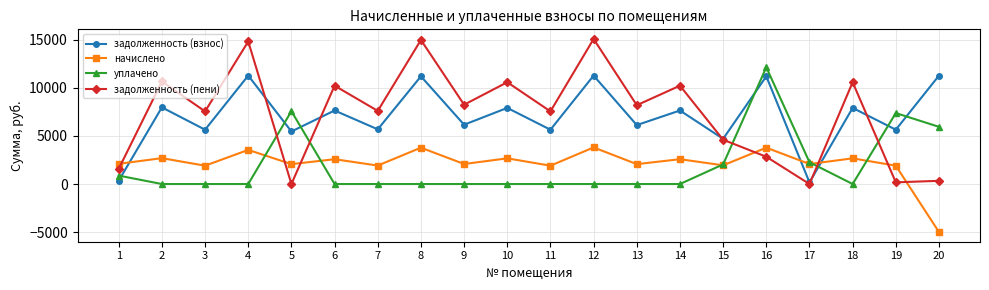

What is the approximate value of задолженность (пени) at 20?

333.3